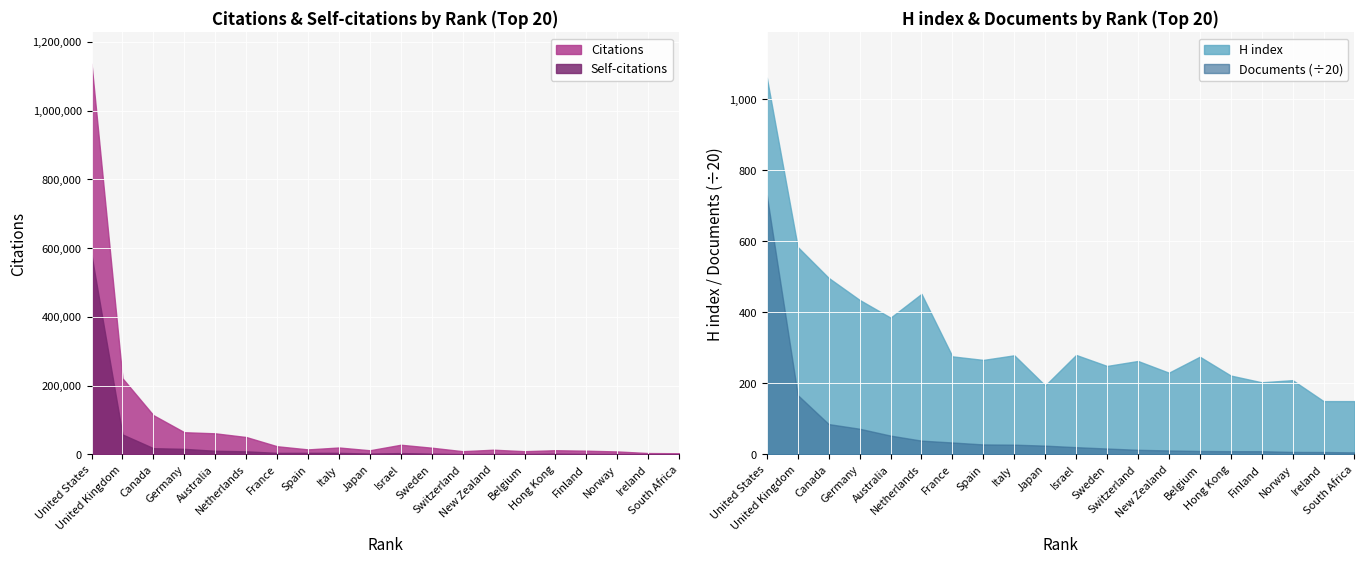

Where is the first local minimum for Self-citations?

7